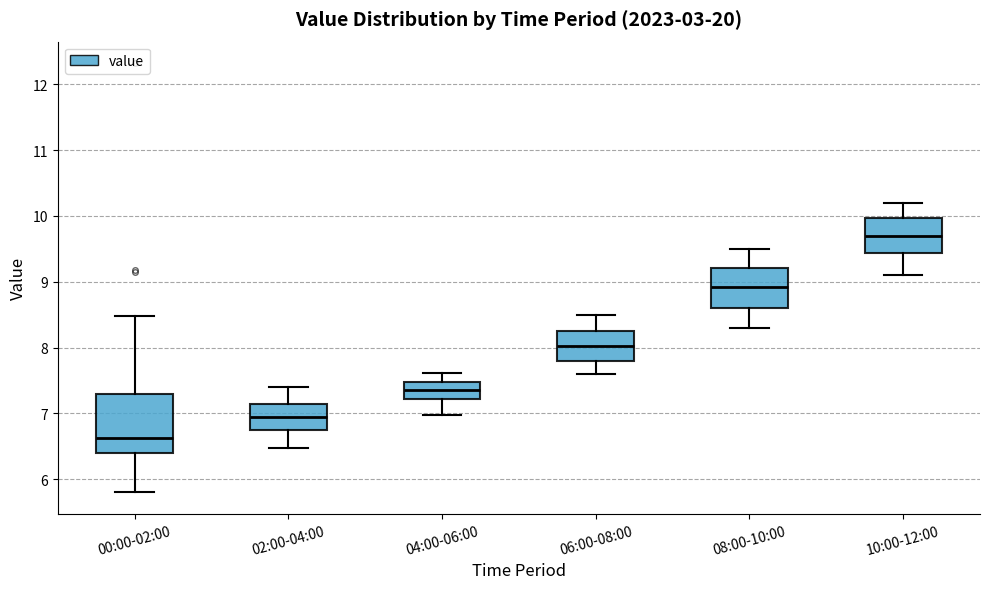

Reading left to right, transcribe this box plot: for each box, give where its median line is, the range the box spans, and where its two whiskers end, as read against the y-axis. The values are not printed on the chart, so give them approximately, as read against the axis.

00:00-02:00: median 6.6, box 6.4 to 7.3, whiskers 5.8 to 8.5
02:00-04:00: median 7.0, box 6.8 to 7.2, whiskers 6.5 to 7.4
04:00-06:00: median 7.4, box 7.2 to 7.5, whiskers 7.0 to 7.6
06:00-08:00: median 8.0, box 7.8 to 8.3, whiskers 7.6 to 8.5
08:00-10:00: median 8.9, box 8.6 to 9.2, whiskers 8.3 to 9.5
10:00-12:00: median 9.7, box 9.4 to 10.0, whiskers 9.1 to 10.2